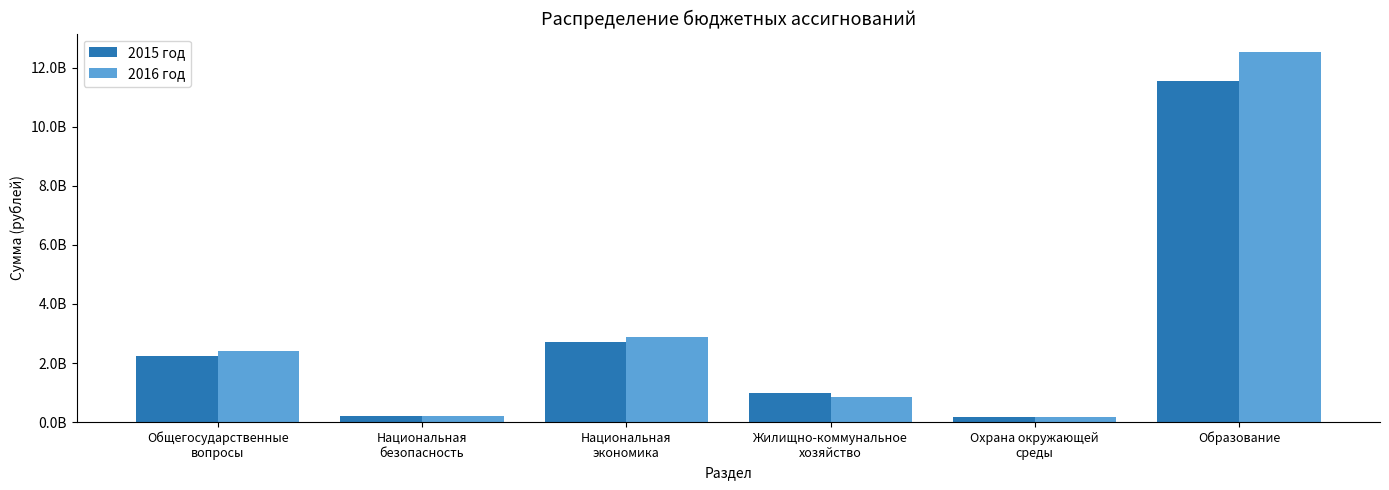

What position from the right is Национальная
экономика?

4